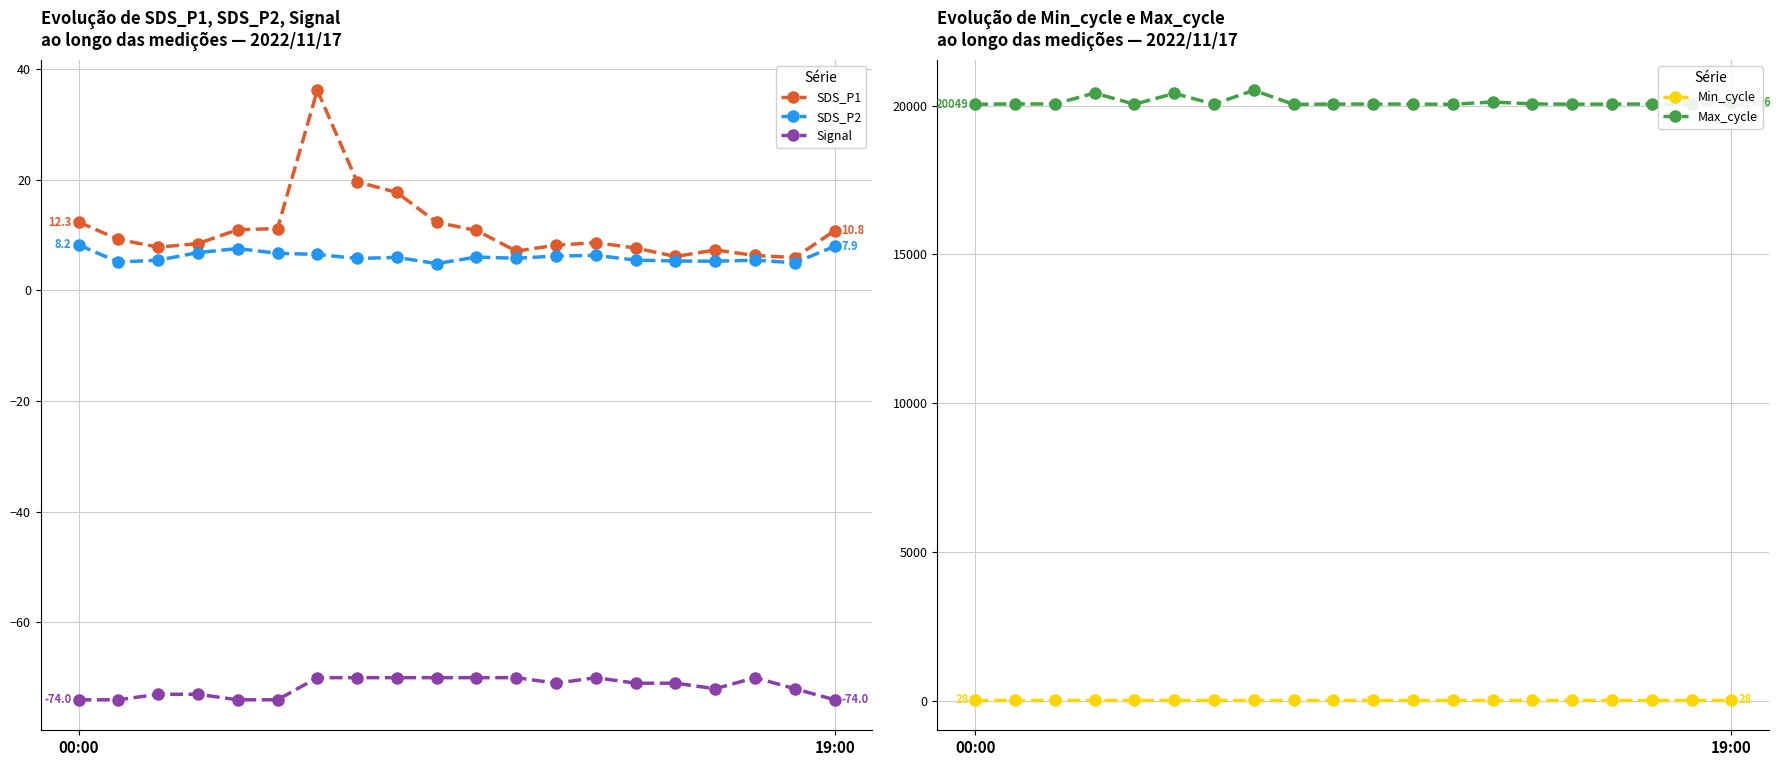

The SDS_P2 series shows 4.0 at 6. True or false?

False